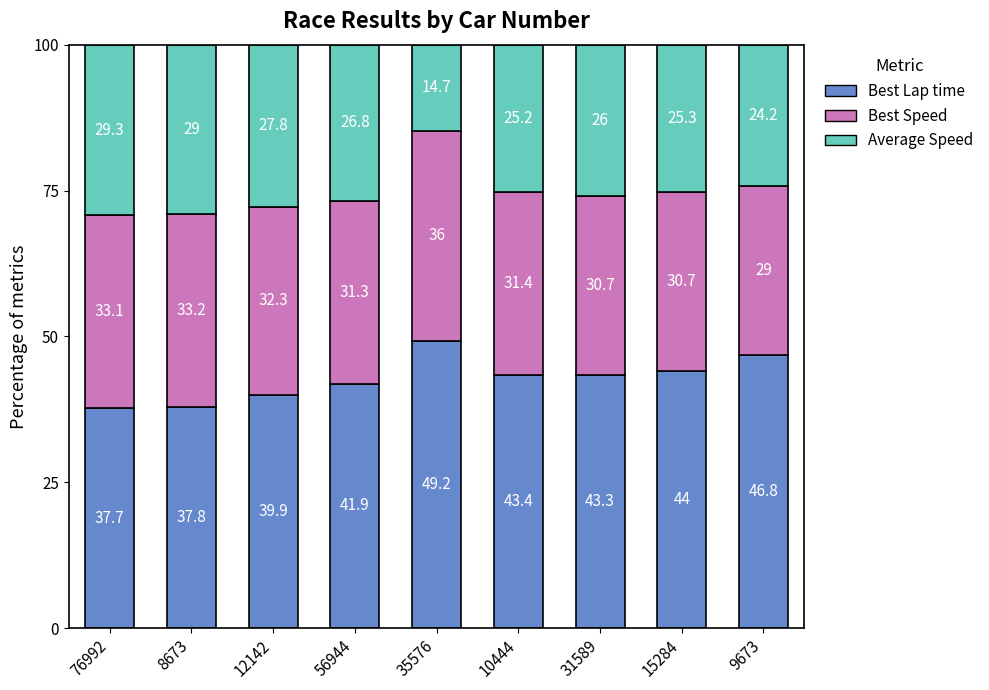

How many categories are shown in the chart?

9